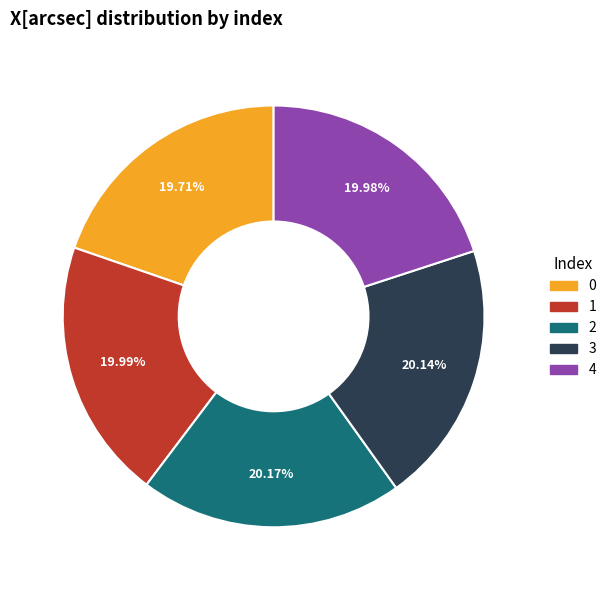

True or false: 1 accounts for 14% of the total.

False